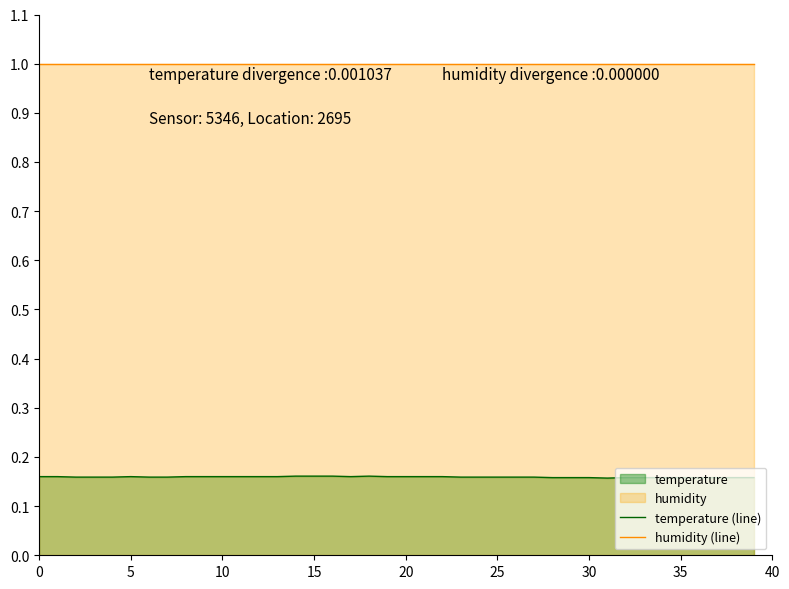

Rank the series at 15 from lowest to highest value.

temperature (line), humidity (line)